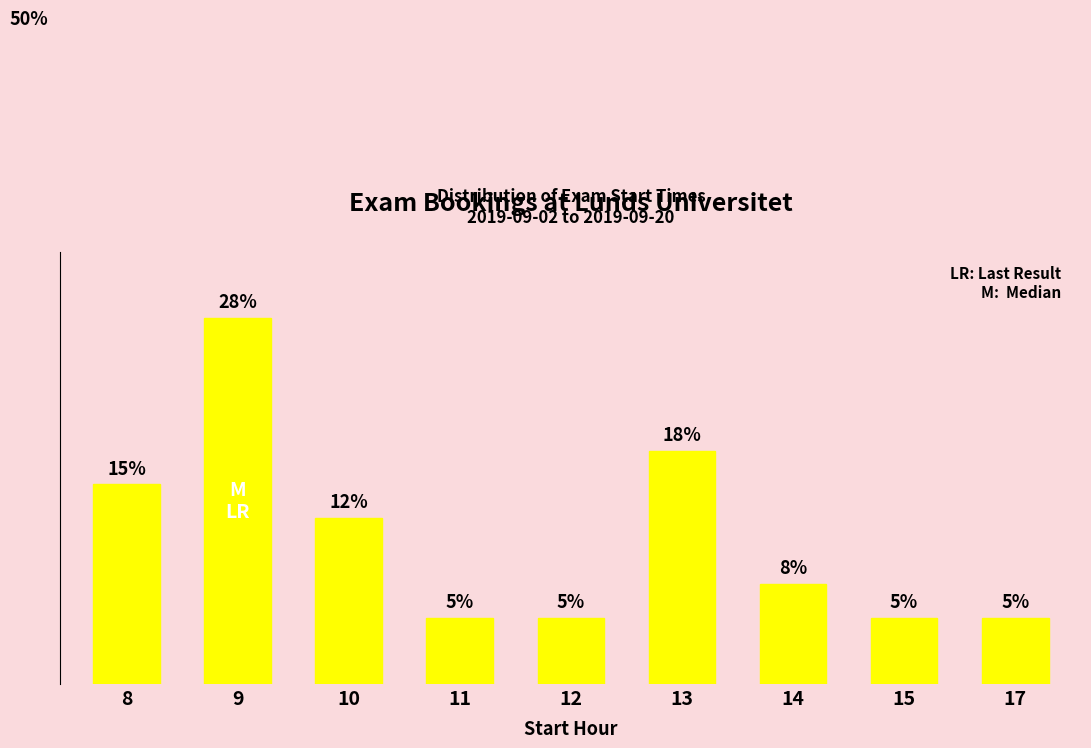

Does the chart contain any negative values?

No